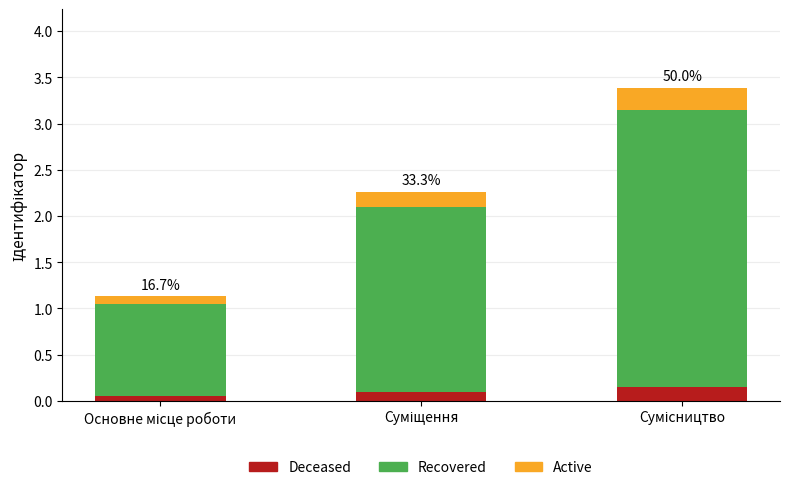

Is it true that Deceased equals 0.2 at Сумісництво?

True